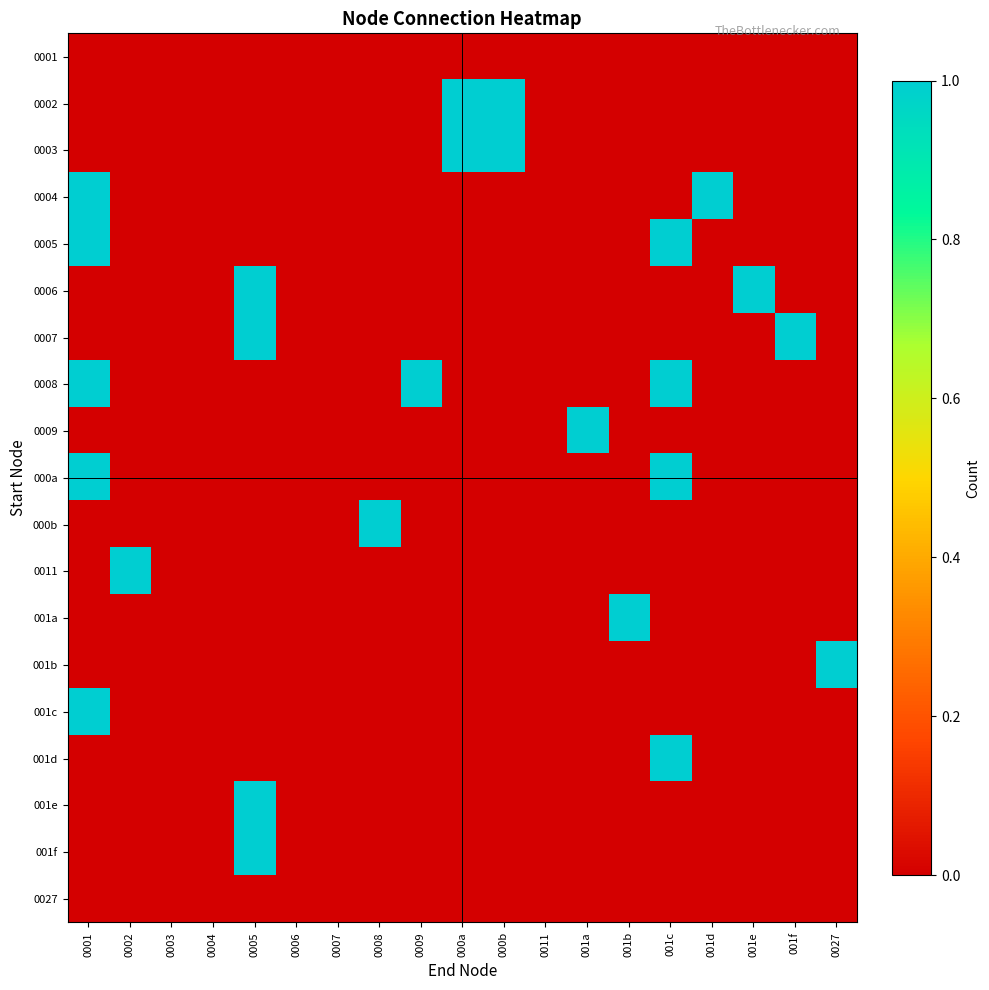

How many series are shown in this chart?

19